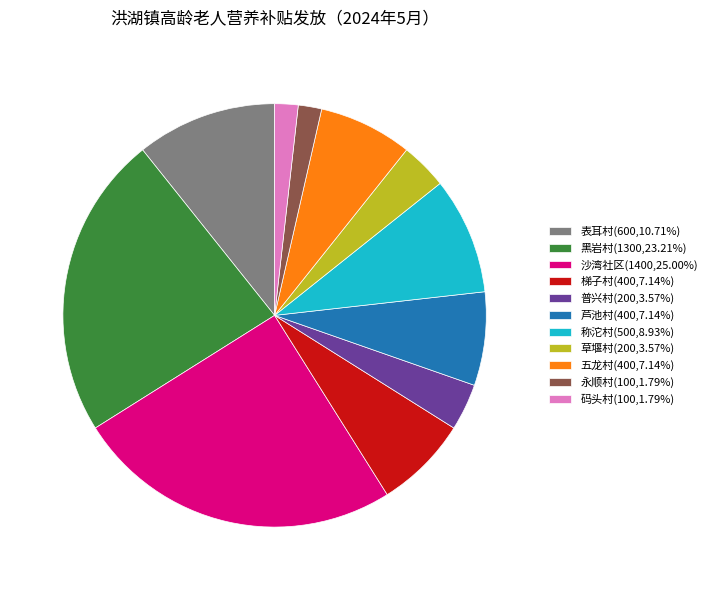

Is it true that 普兴村 is 9% of the pie?

False